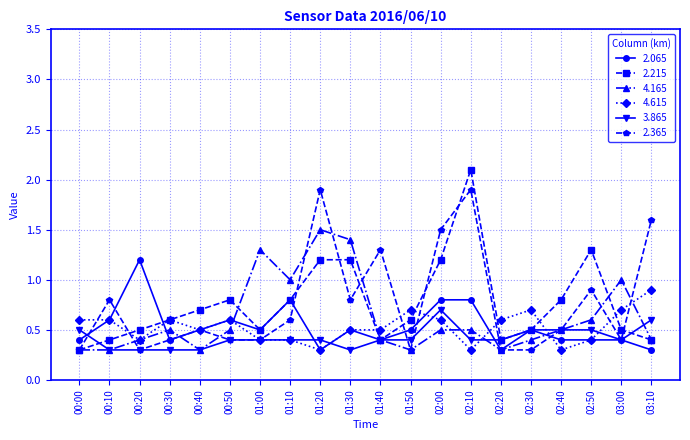

What are all the series names shown in the legend?

2.065, 2.215, 4.165, 4.615, 3.865, 2.365